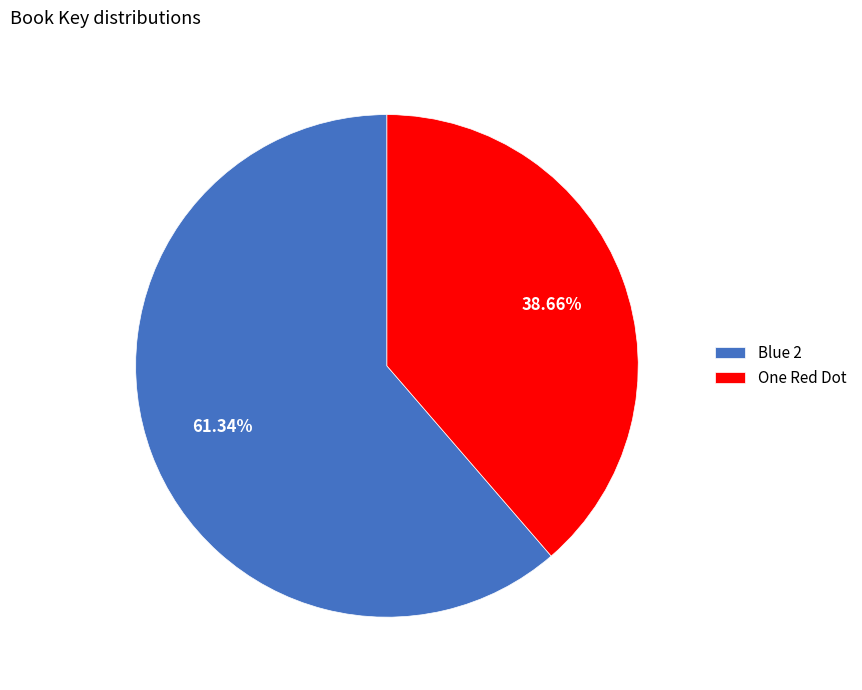

The Blue 2 slice represents 61% of the pie. True or false?

True